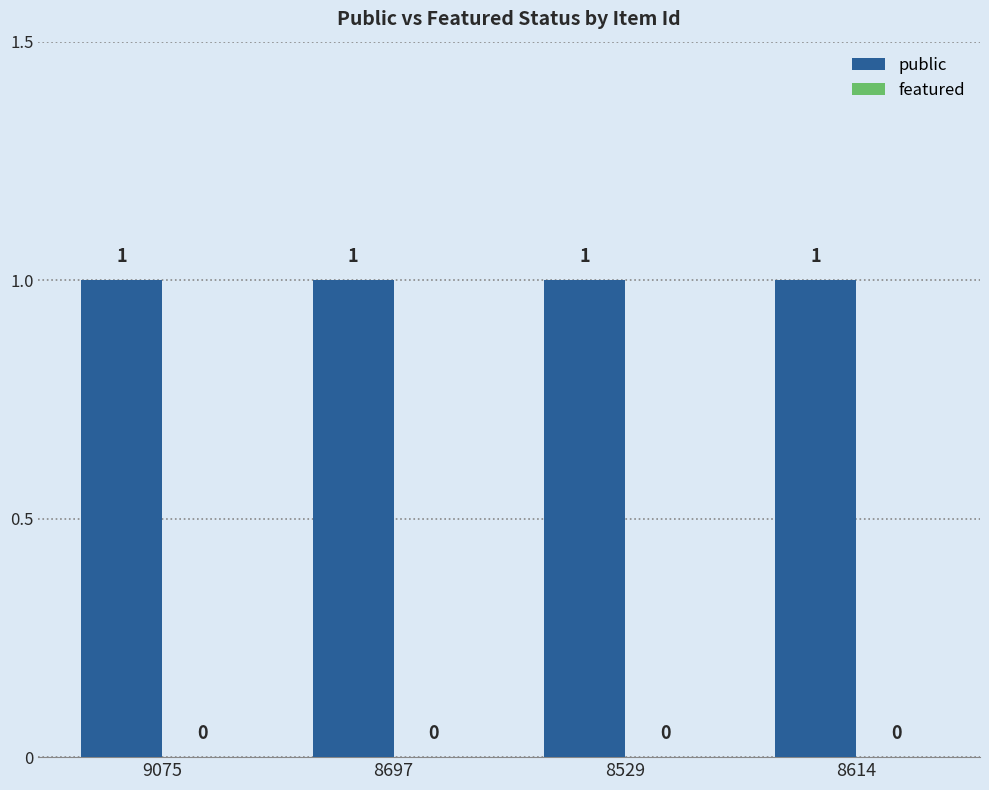

Reading right to left, transcribe all the data shown in this chart.

public: 8614=1	8529=1	8697=1	9075=1
featured: 8614=0	8529=0	8697=0	9075=0